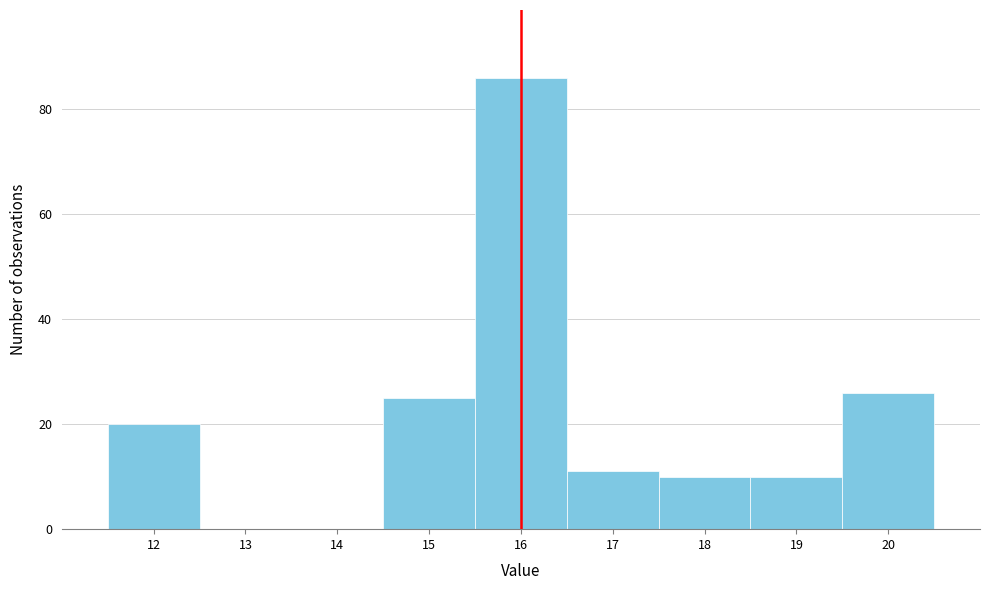

Which range on the x-axis has the tallest bar?

15.5 to 16.5